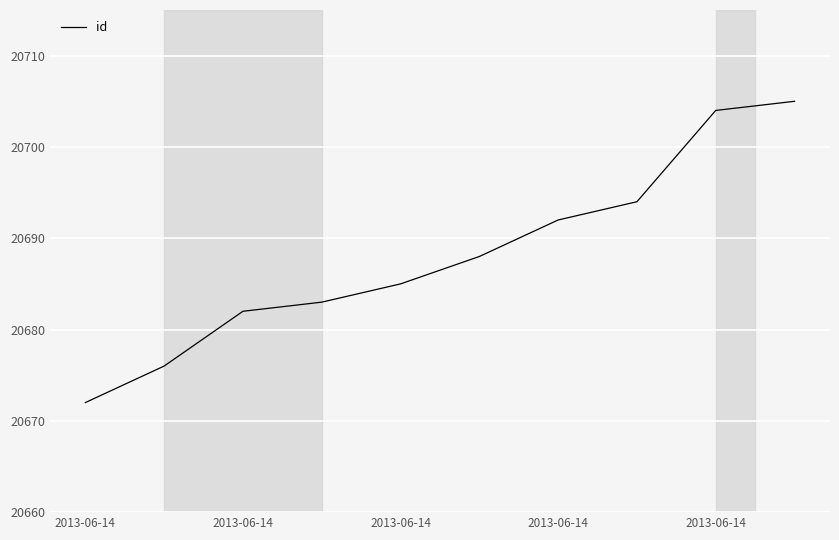

Reading left to right, transcribe all the data shown in this chart.

20672	20676	20682	20683	20685	20688	20692	20694	20704	20705